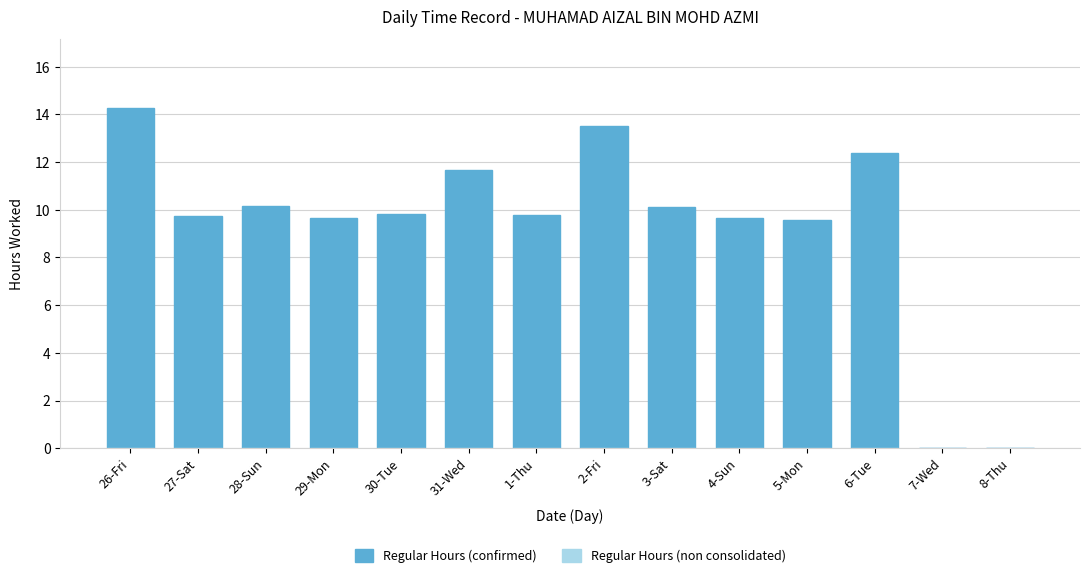

Are the bars horizontal?

No